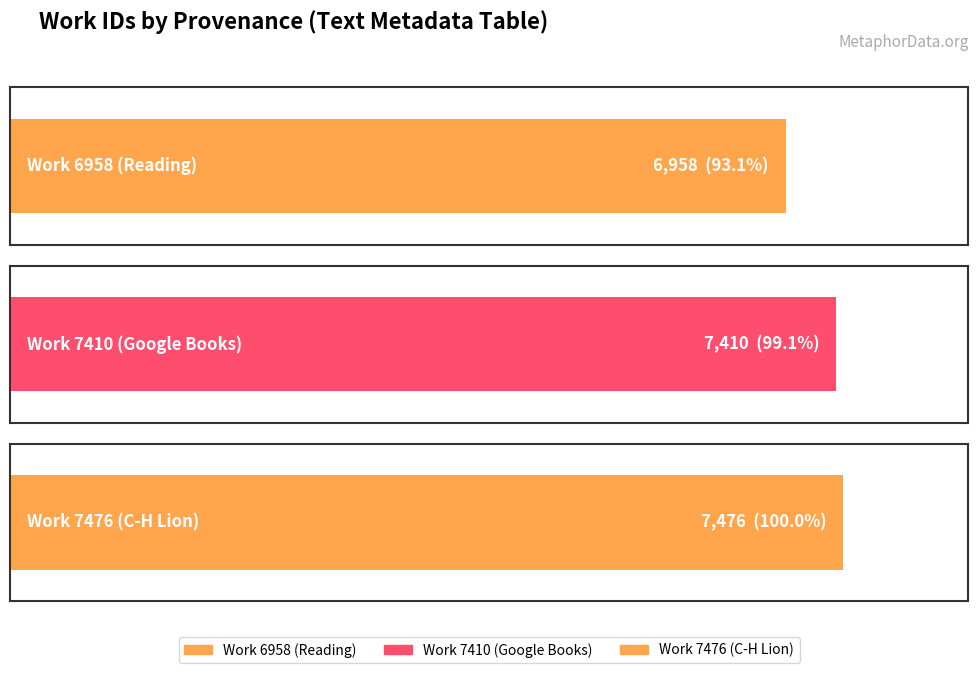

List the labels in order of value, largest first.

Work 7476 (C-H Lion), Work 7410 (Google Books), Work 6958 (Reading)